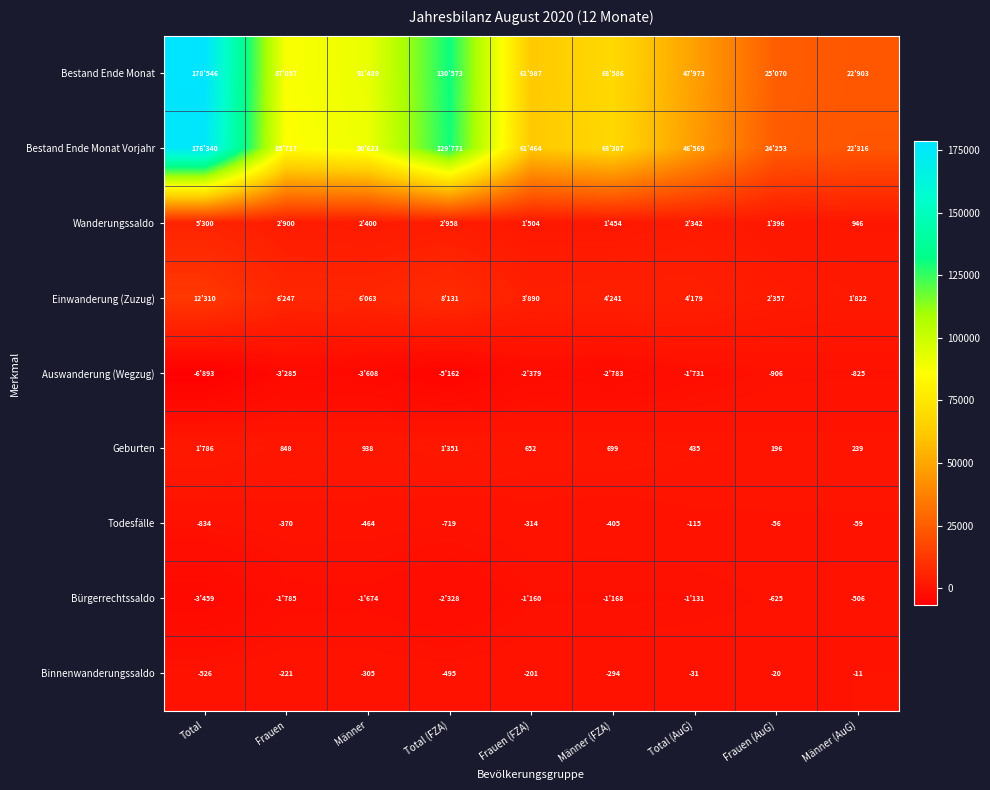

What value does the Todesfälle series have at Frauen (AuG)?

-56